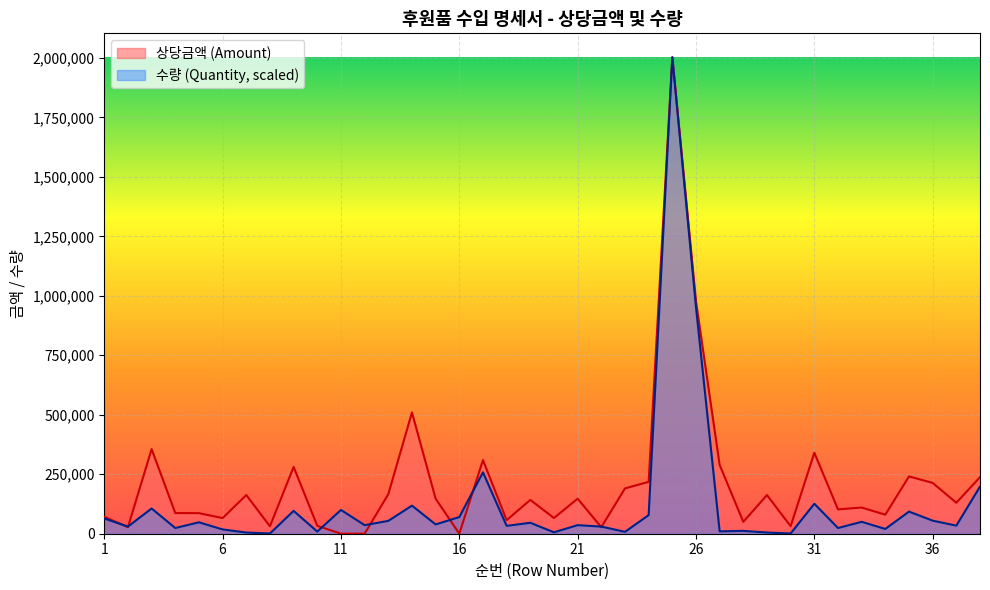

What is the value of the 상당금액 (Amount) point at the 24th from the left?

218000